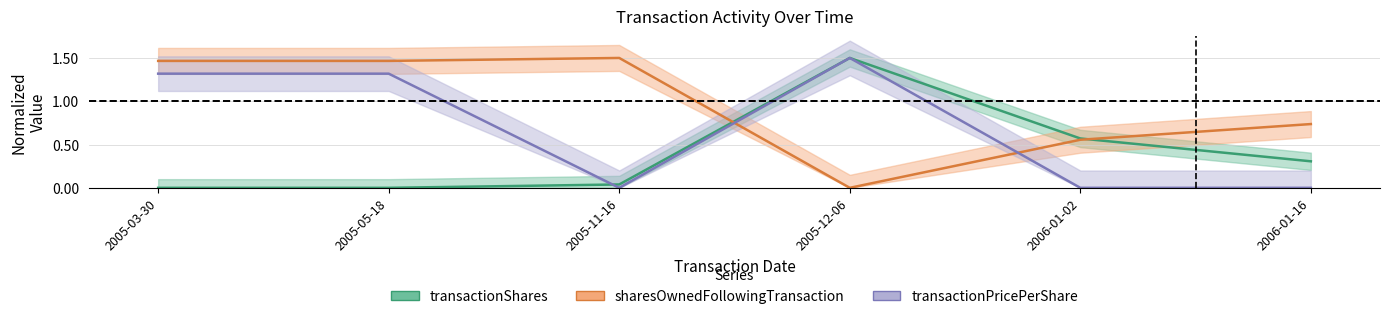

What is the value of the transactionShares point at the 4th from the left?

1.5